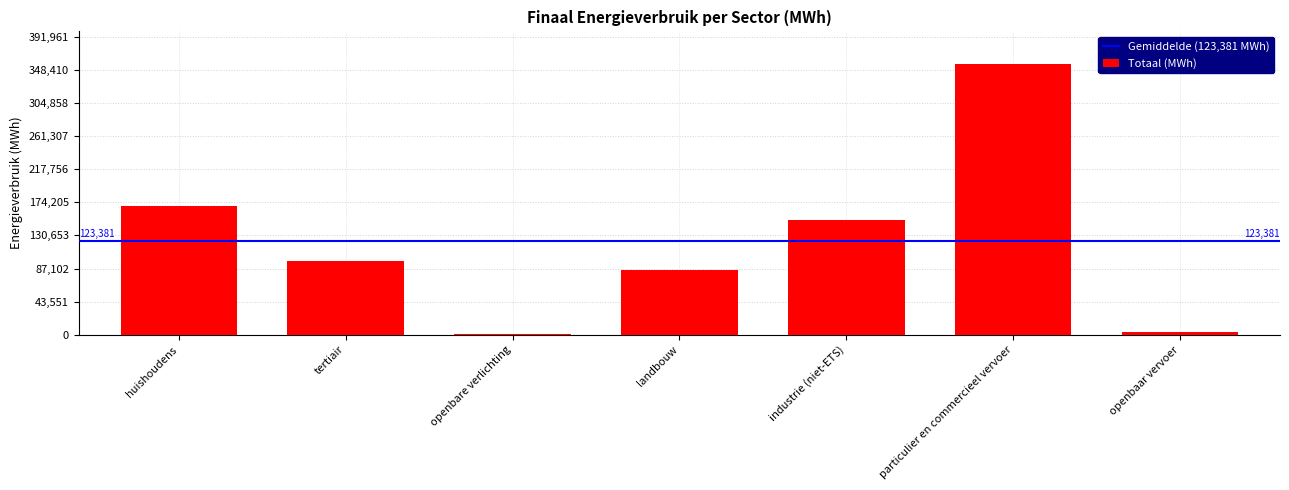

At which category does the chart reach its peak across all series?

particulier en commercieel vervoer